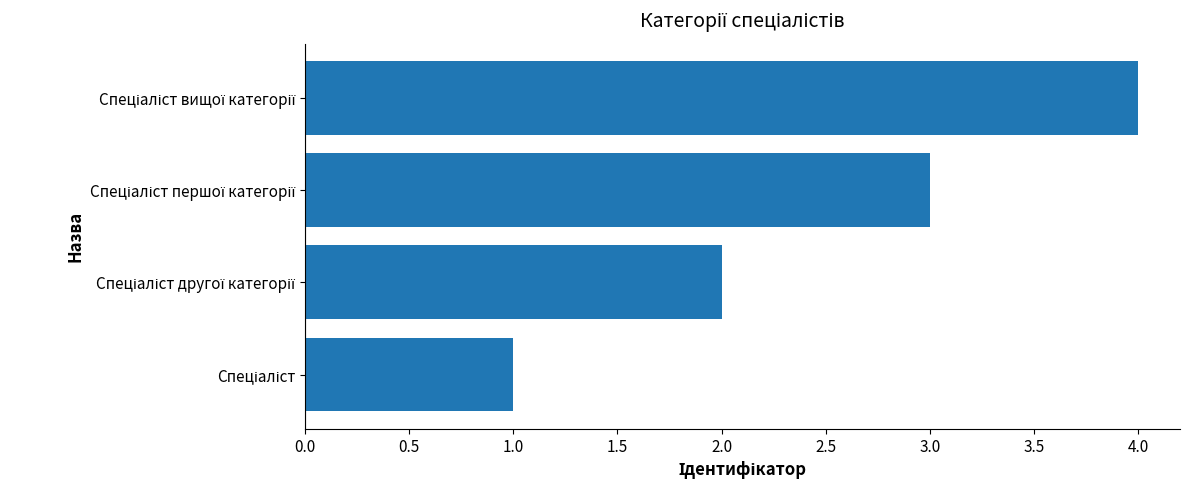

What is the difference between the maximum and minimum values?

3